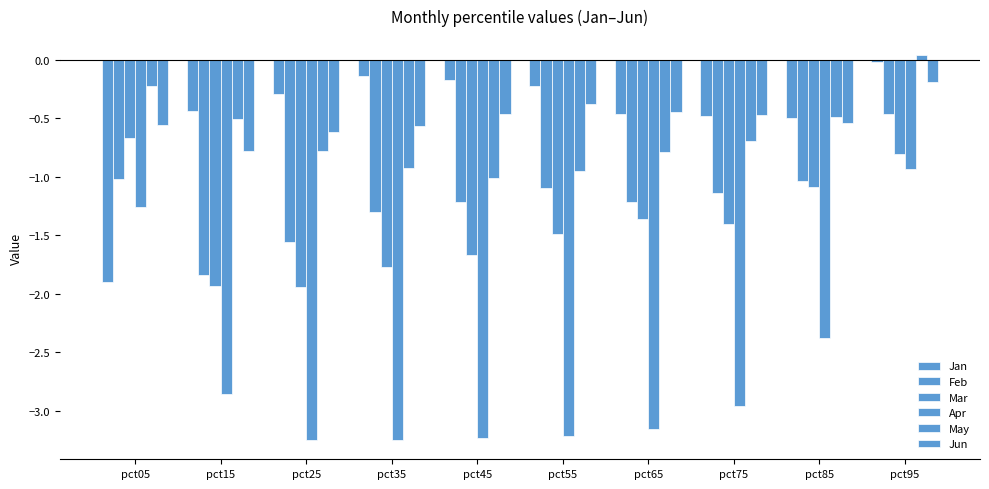

Are the bars horizontal?

No